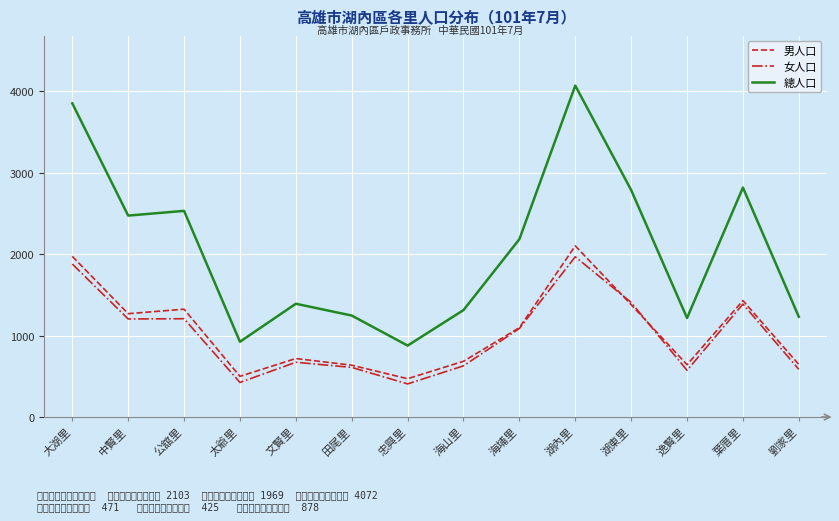

What are all the series names shown in the legend?

男人口, 女人口, 總人口